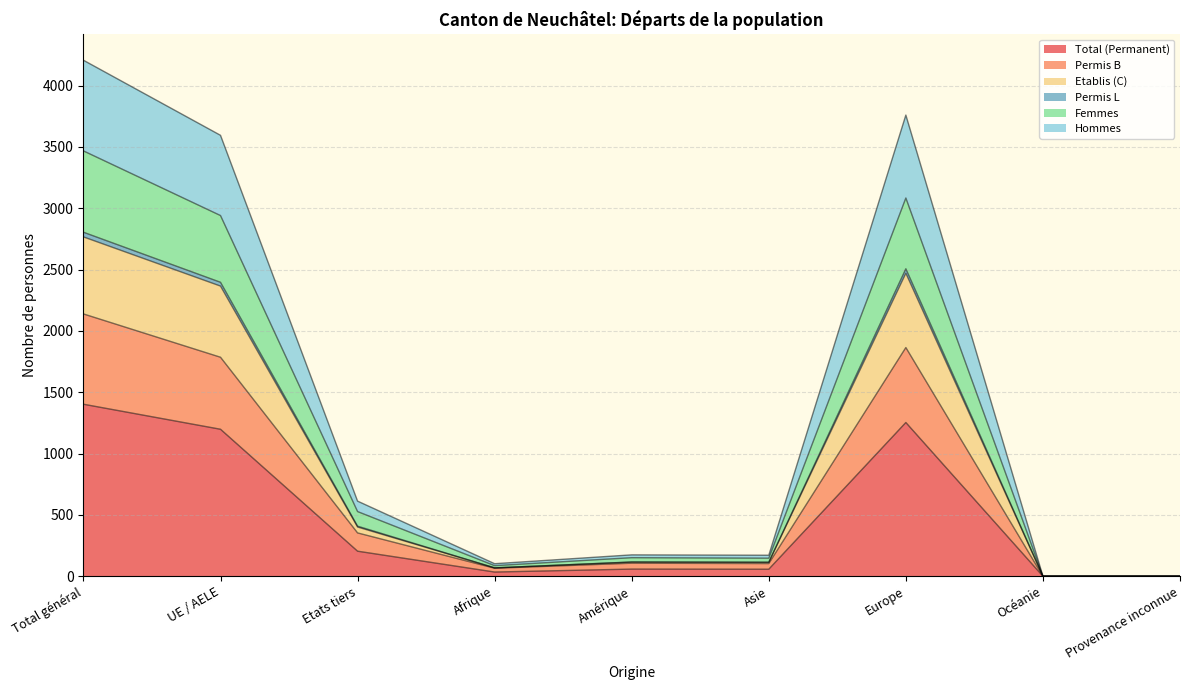

What is the maximum value for Total (Permanent)?

1402